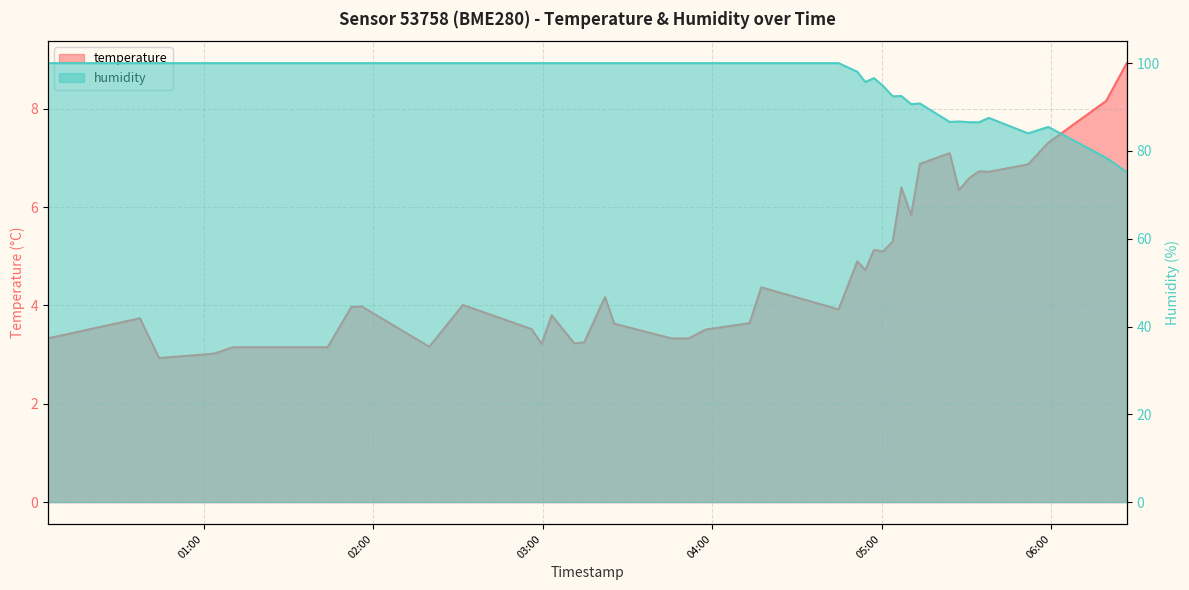

Which series has the widest spread of values?

humidity